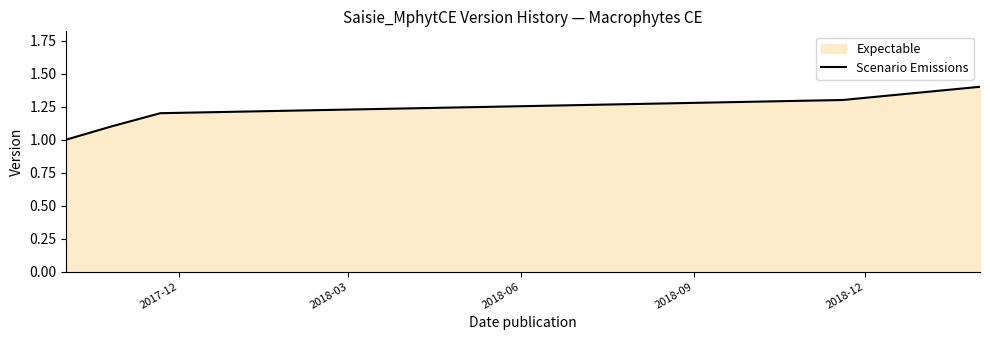

What is the greatest value displayed?

1.4